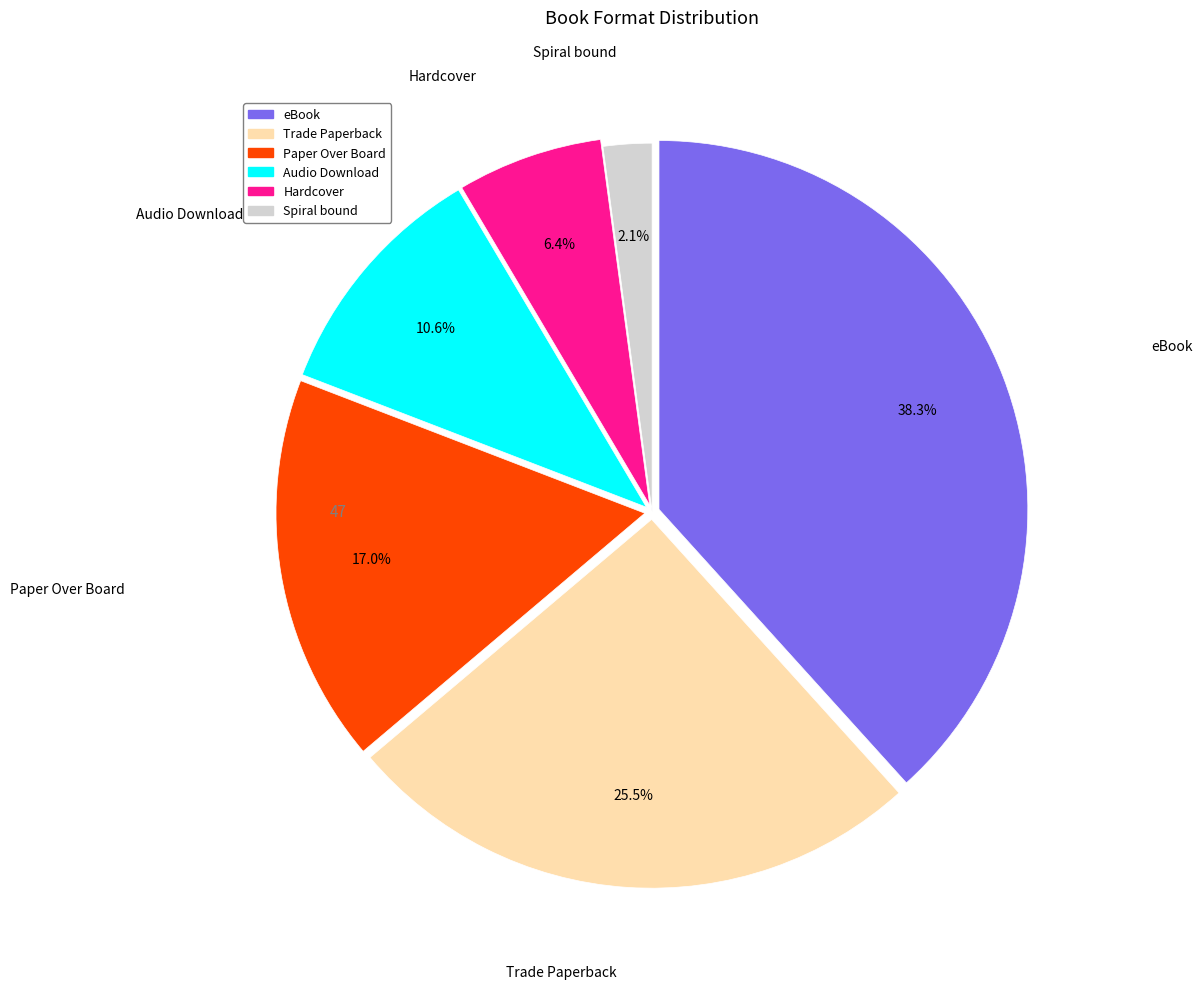

To the nearest percent, what is the average slice percentage?

17%